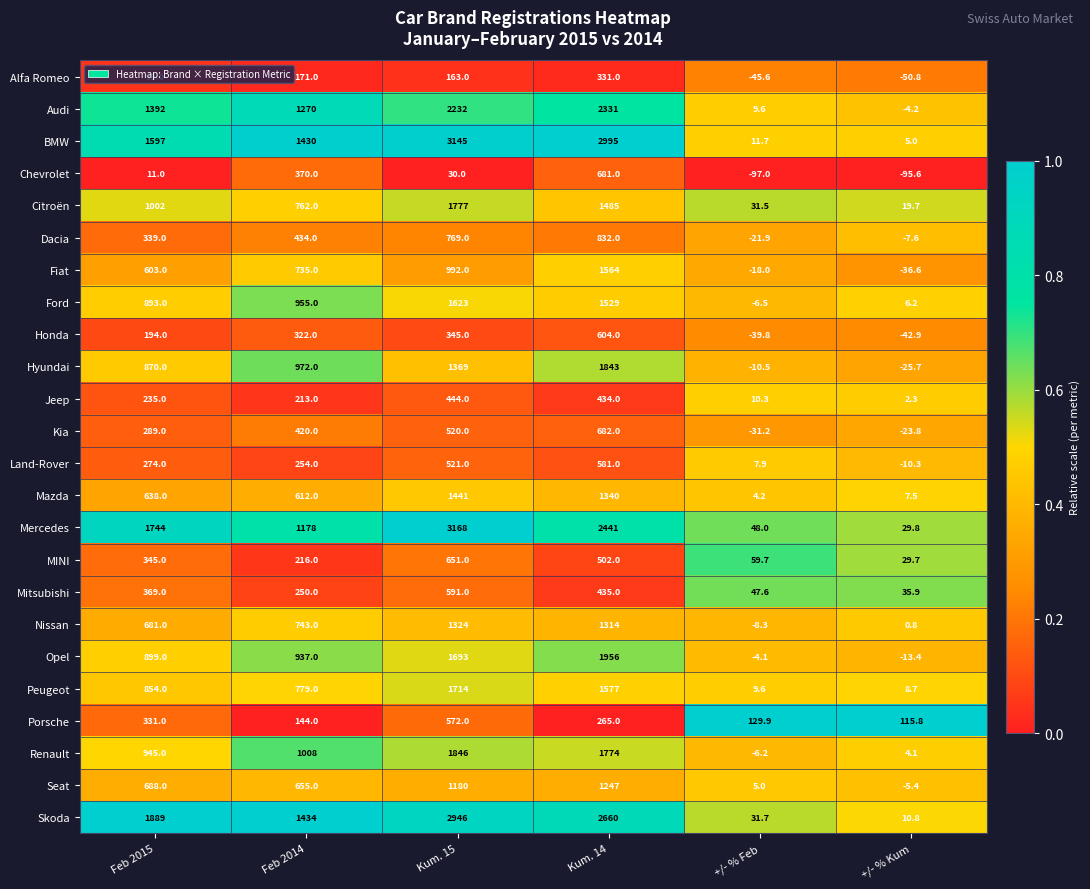

Rank the series by their maximum value, from highest to lowest.

Mercedes, BMW, Skoda, Audi, Opel, Renault, Hyundai, Citroën, Peugeot, Ford, Fiat, Mazda, Nissan, Seat, Dacia, Kia, Chevrolet, MINI, Honda, Mitsubishi, Land-Rover, Porsche, Jeep, Alfa Romeo